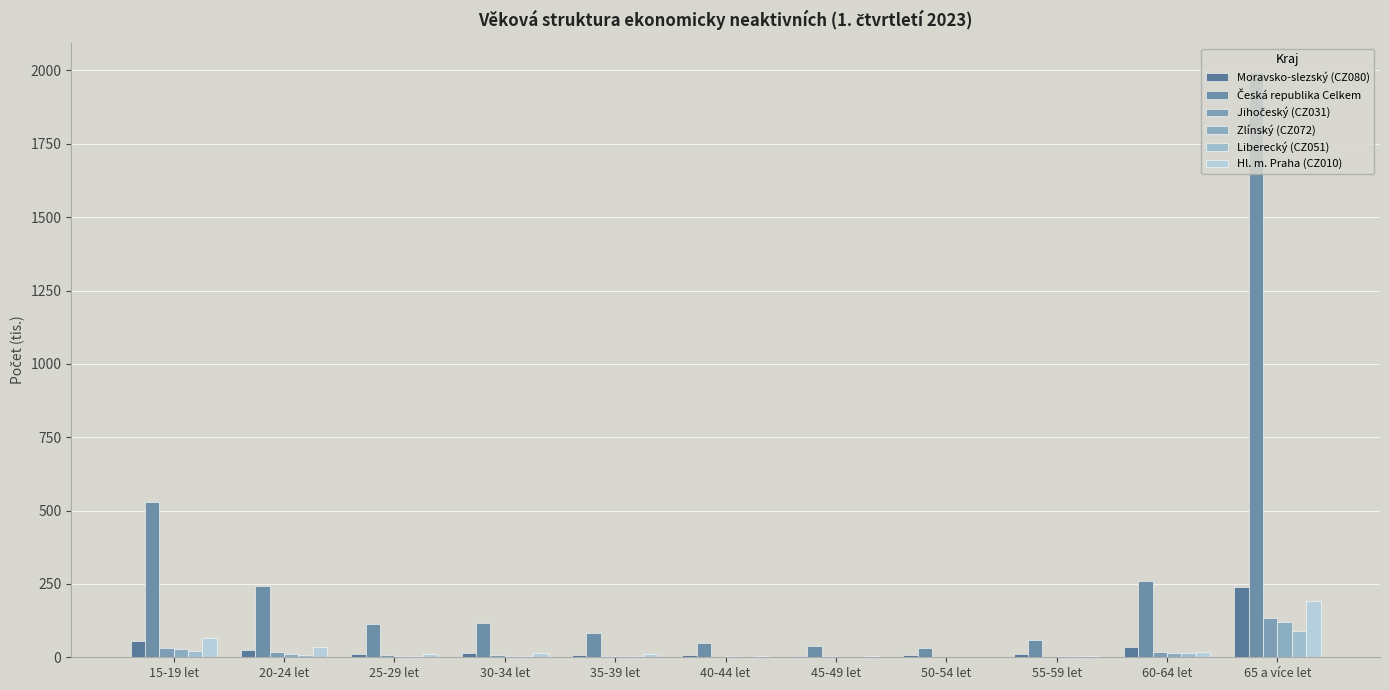

How many data points does each series have?

11